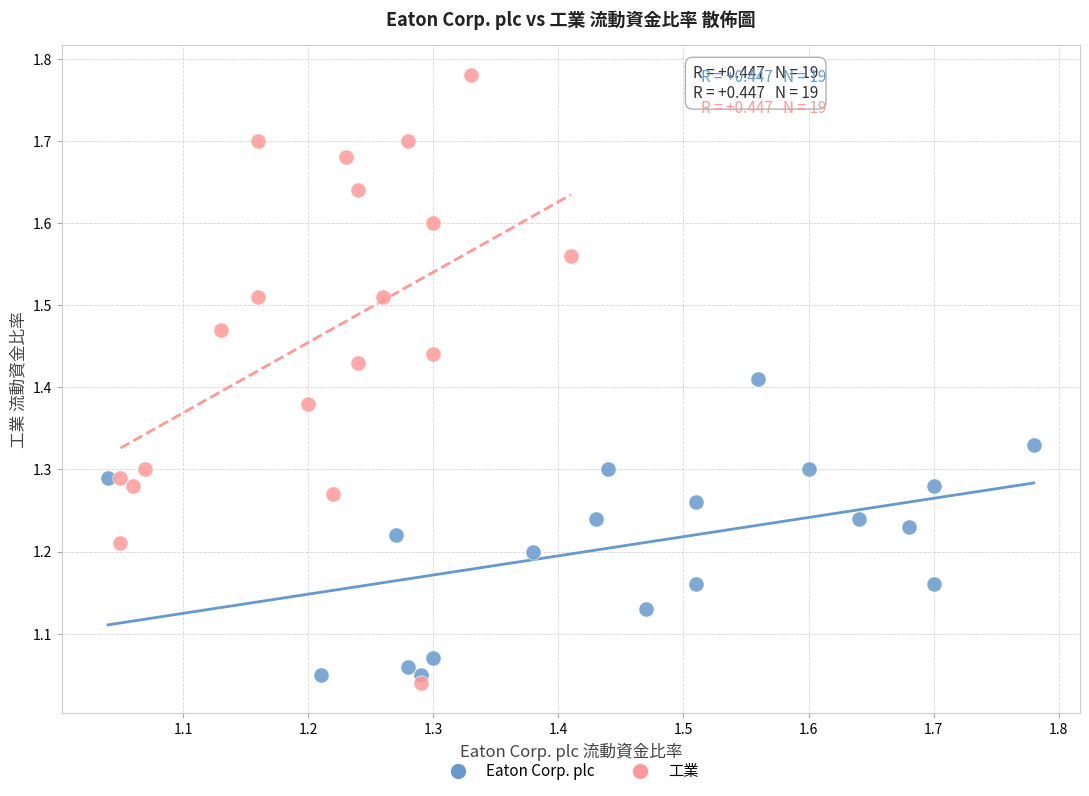

Which series contains the highest Y value?

工業